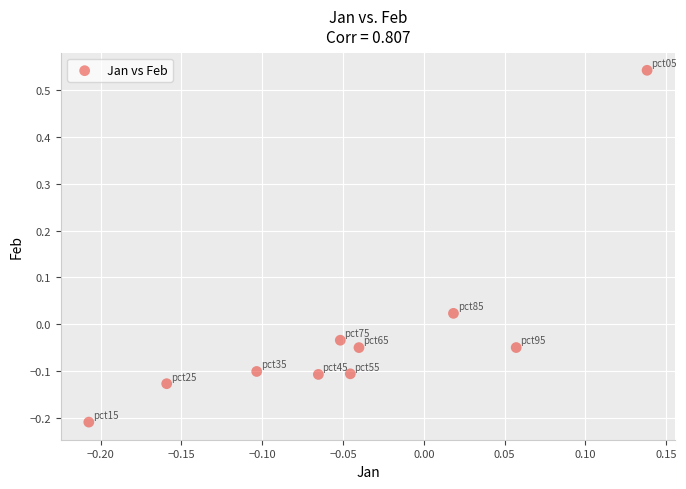

What is the range of Y values (max minus min)?

0.8